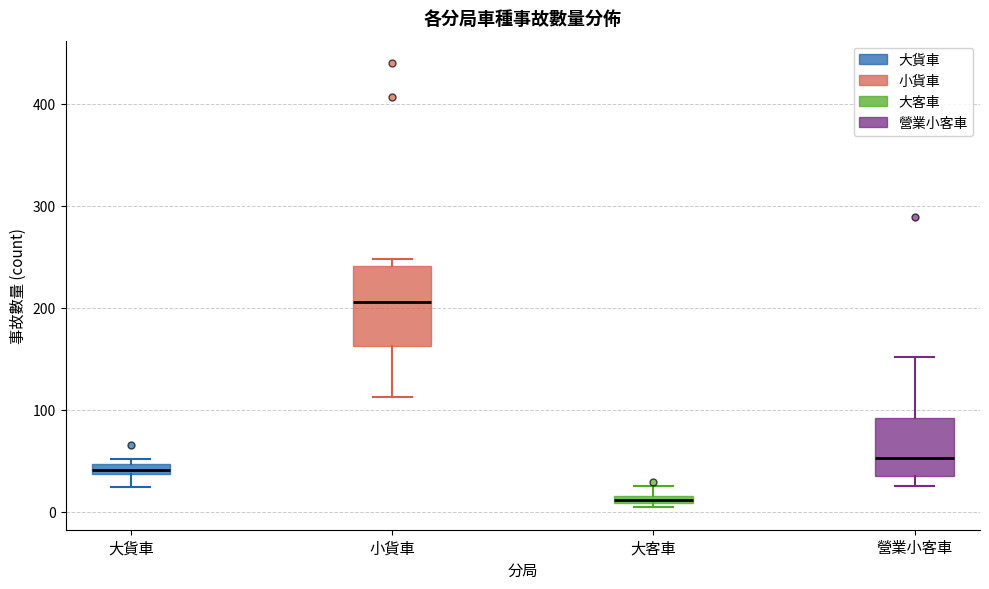

Where does the lower whisker of the box for 大貨車 end on the y-axis? The values are not printed on the chart, so give them approximately, as read against the axis.

20